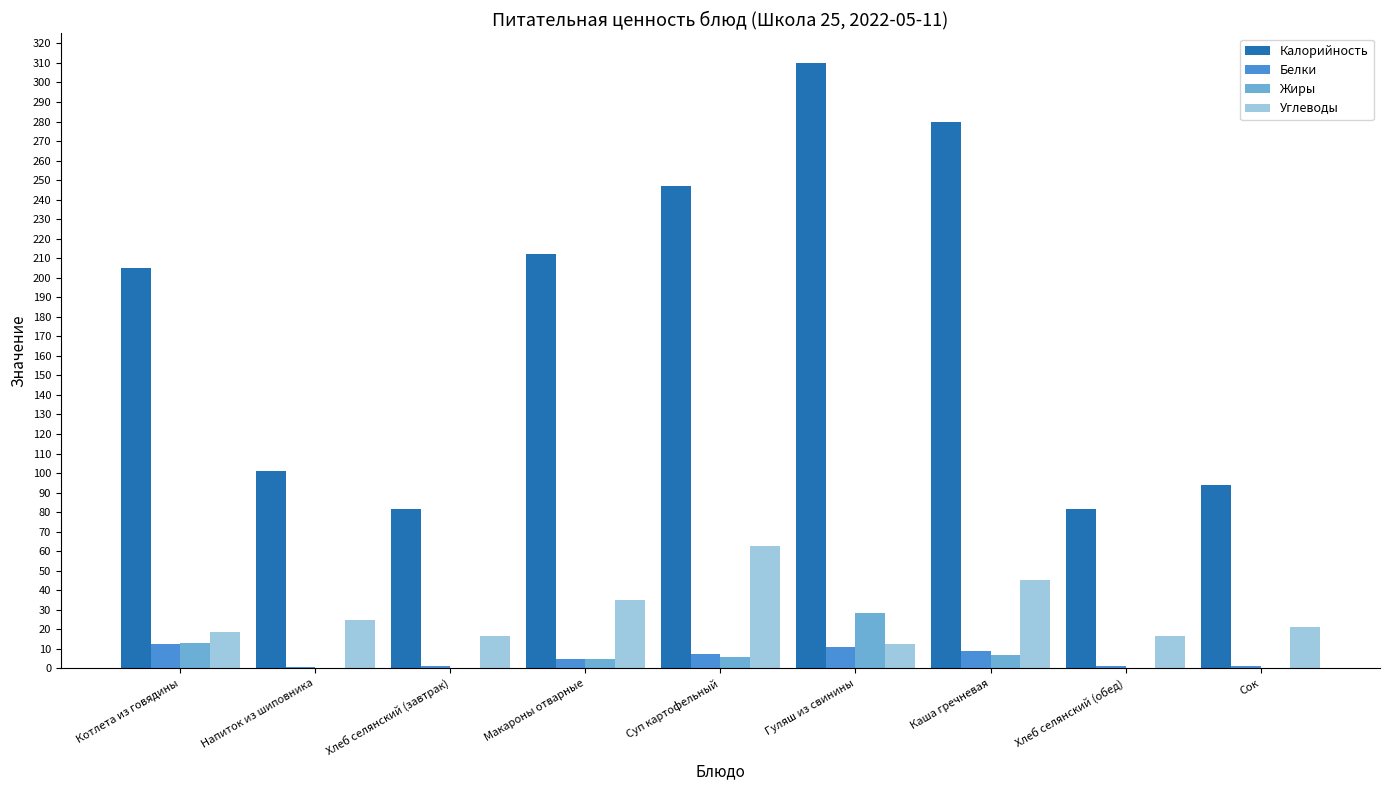

How many groups of bars are there?

9